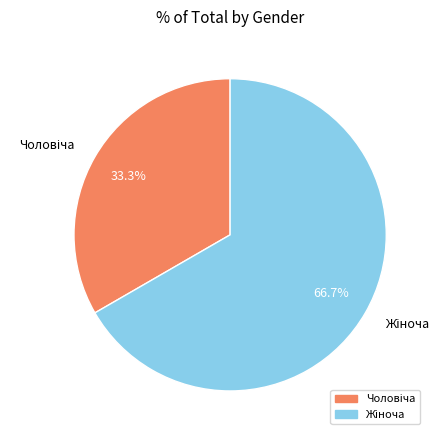

Is there any slice that represents more than half of the pie?

Yes